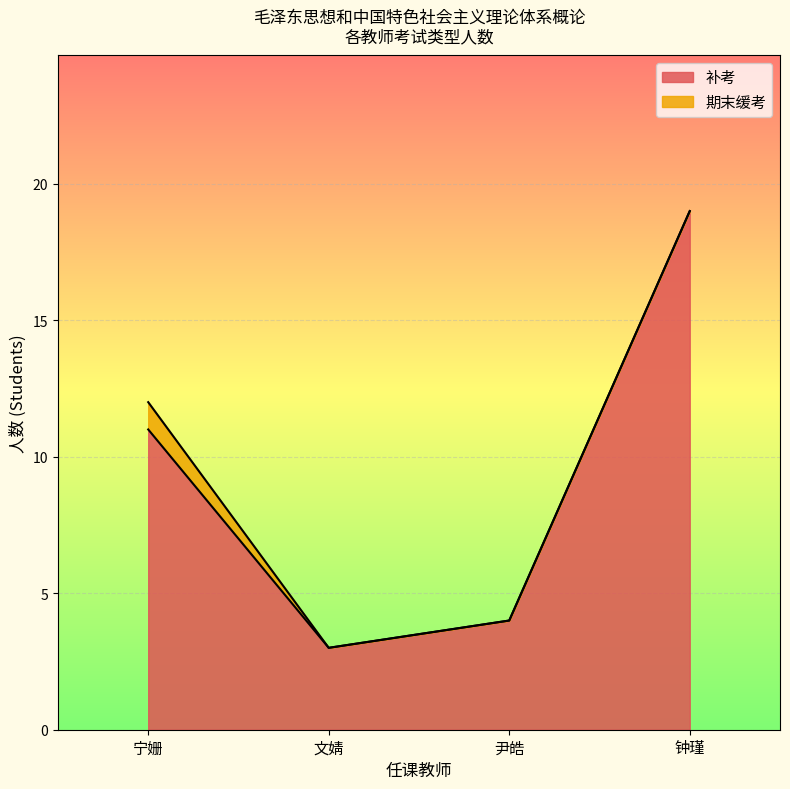

List the labels in order of 补考 value, smallest first.

文婧, 尹皓, 宁姗, 钟瑾